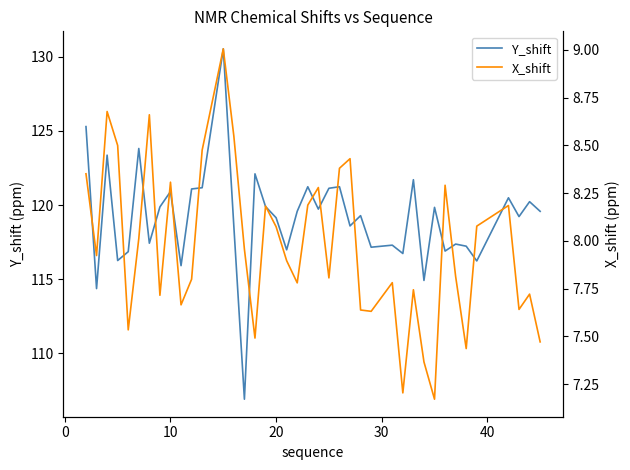

Which series has the widest spread of values?

Y_shift